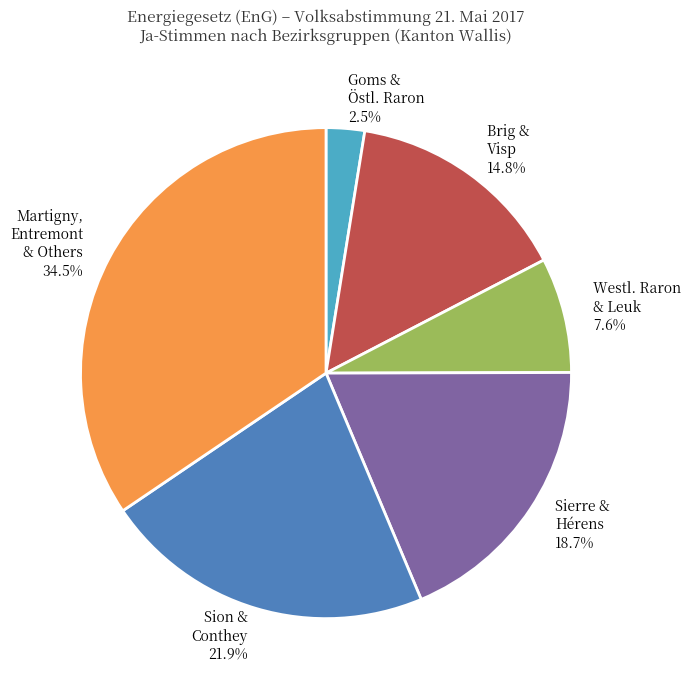

Does any single category account for the majority?

No